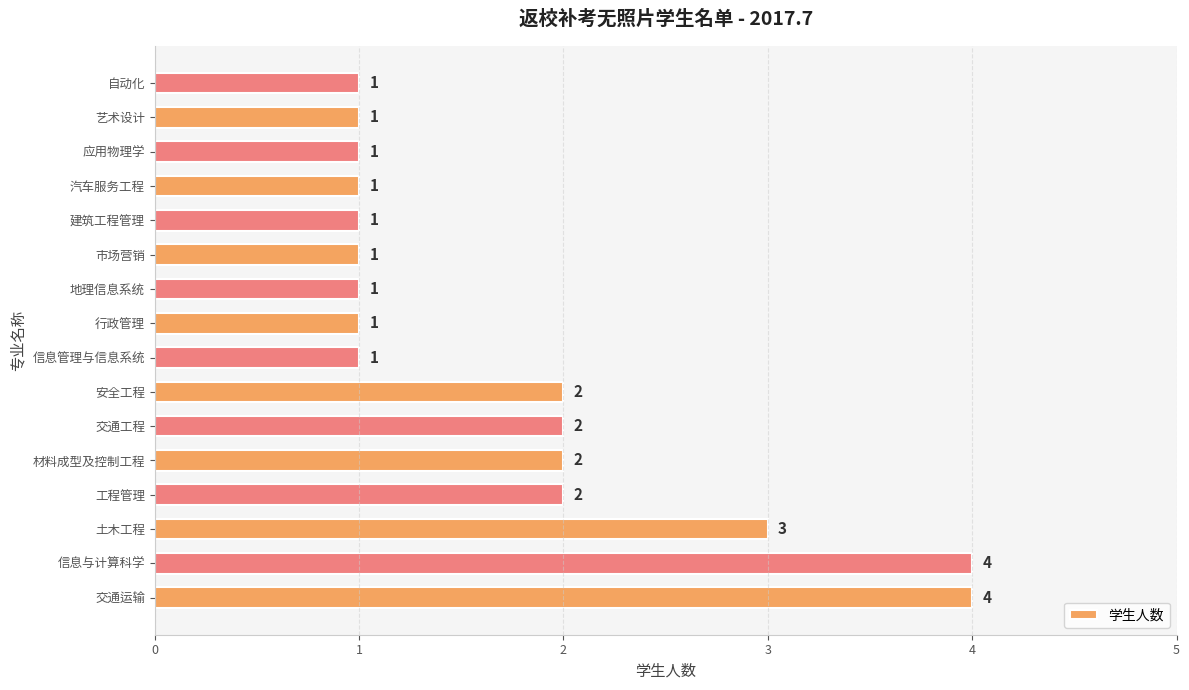

What is the average value?

2